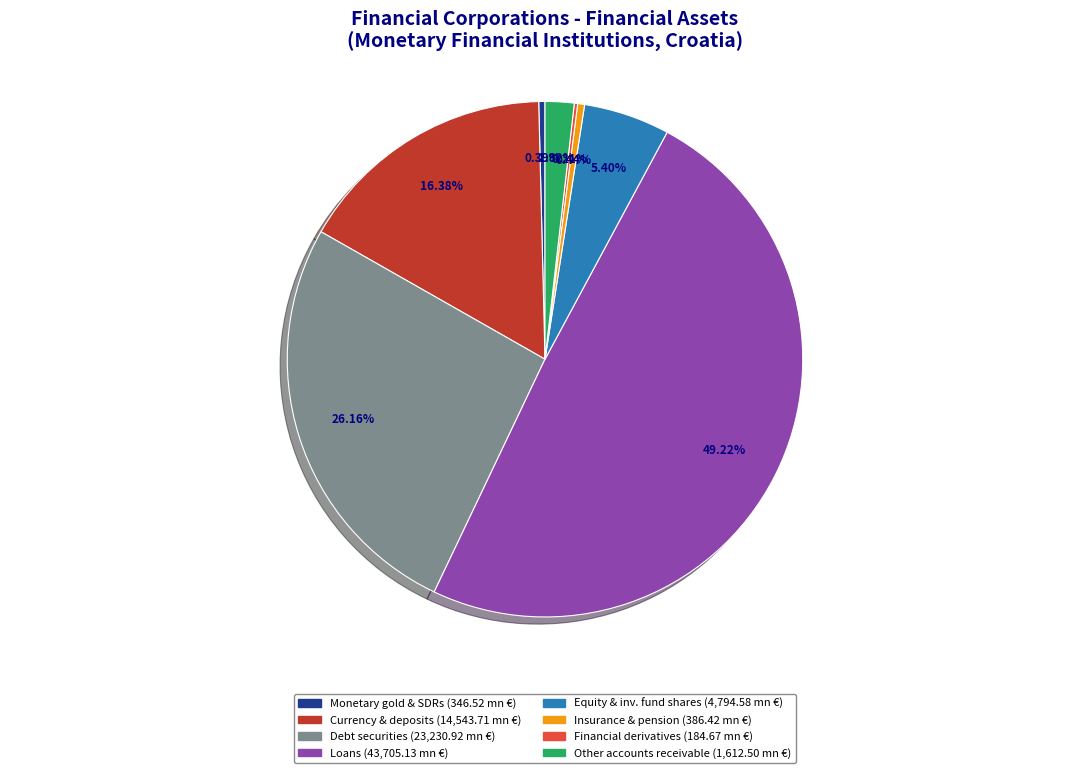

Is there any slice that represents more than half of the pie?

No